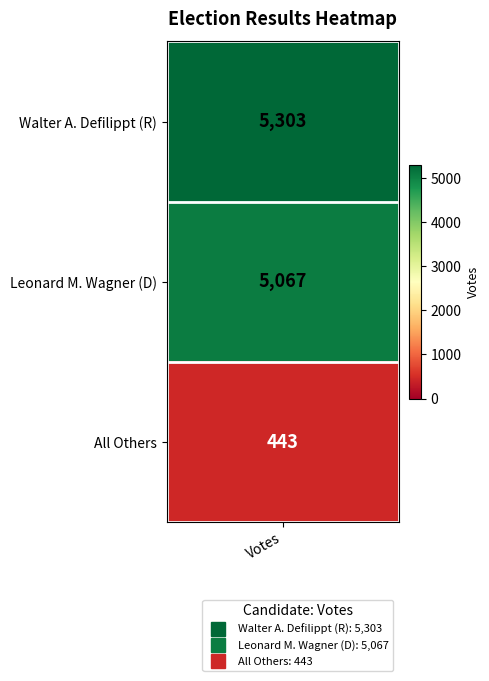

What is the ratio of the value at 1 to the value at 0?

1.0